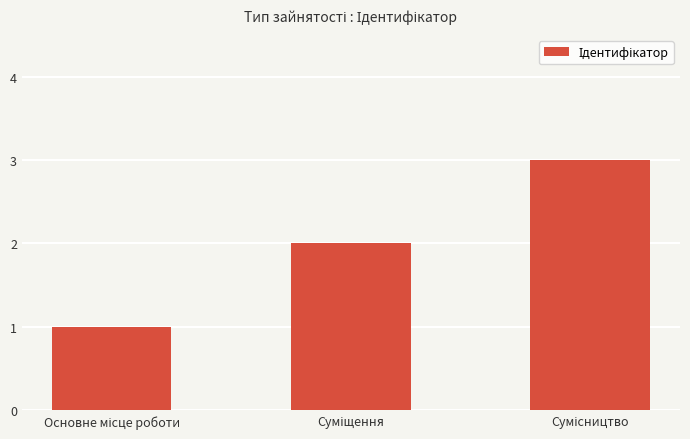

What is the greatest value displayed?

3